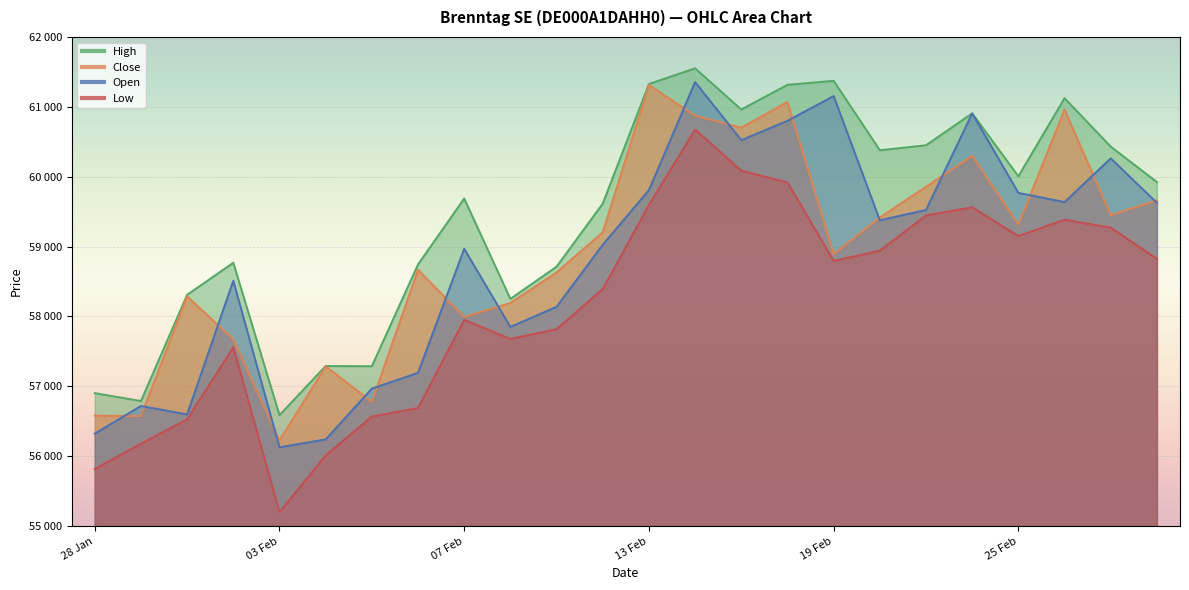

What is the difference between the maximum and second lowest values in the Low series?

4860